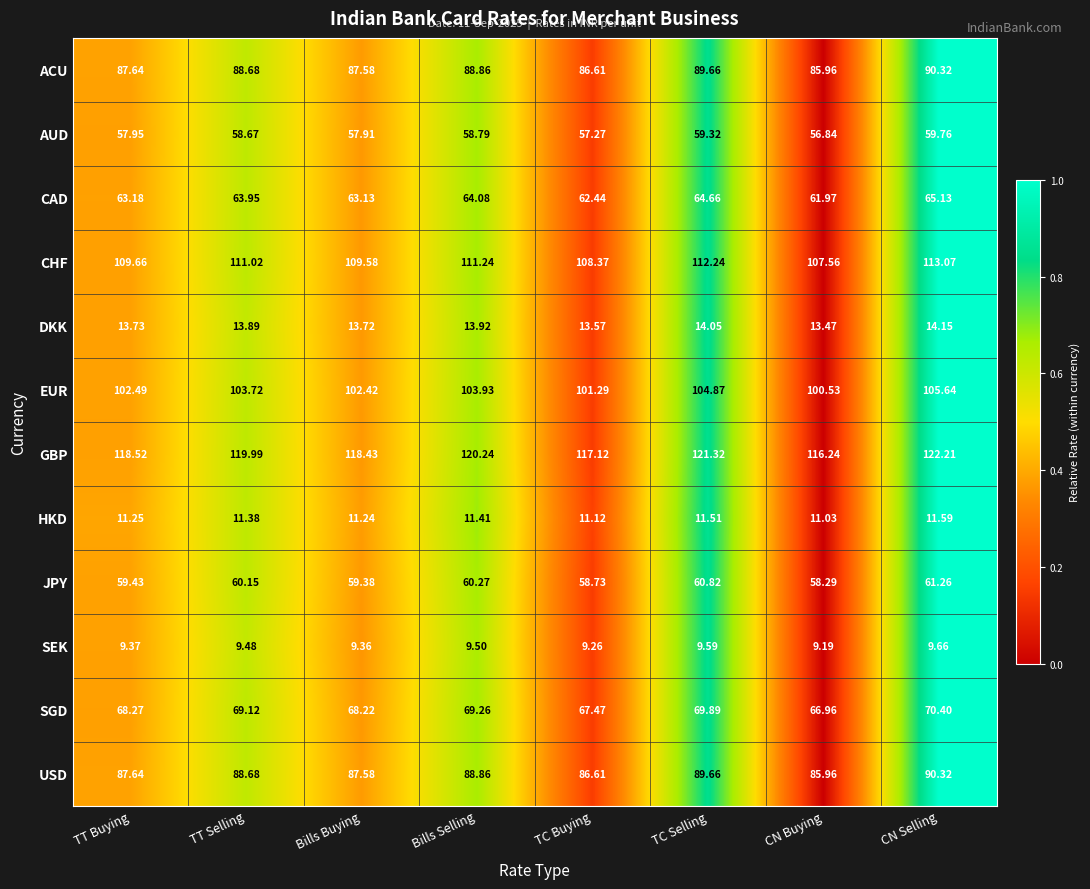

At which label is SEK closest to 9?

CN Buying